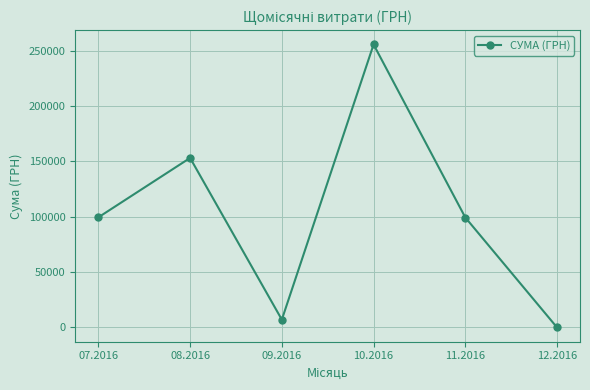

What is the difference between the second highest and minimum values?

153102.2